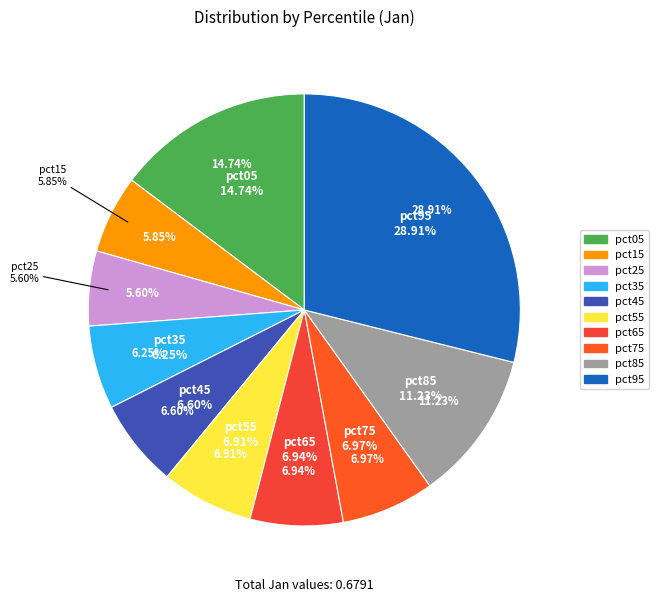

To the nearest percent, what percentage of the pie is pct45?

7%